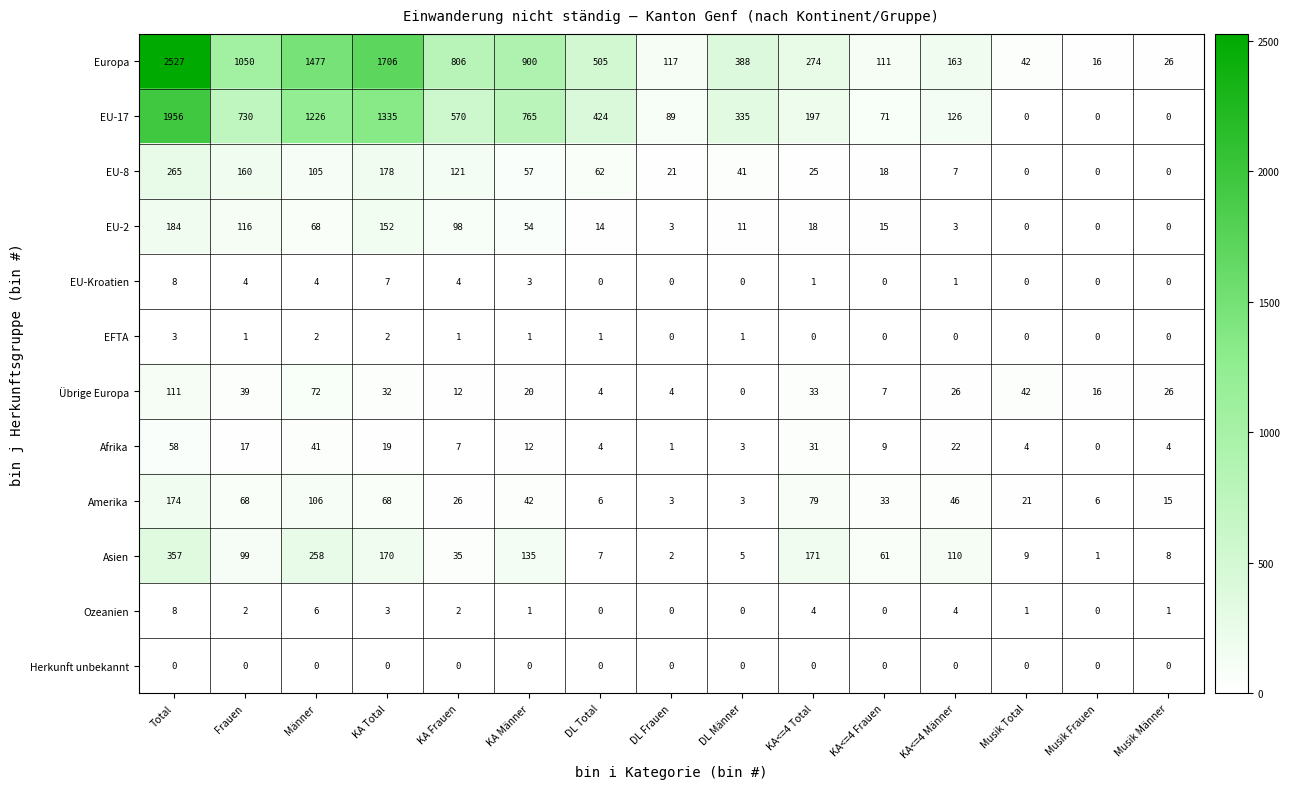

Where is EU-17 nearest to the value 978?

KA Männer